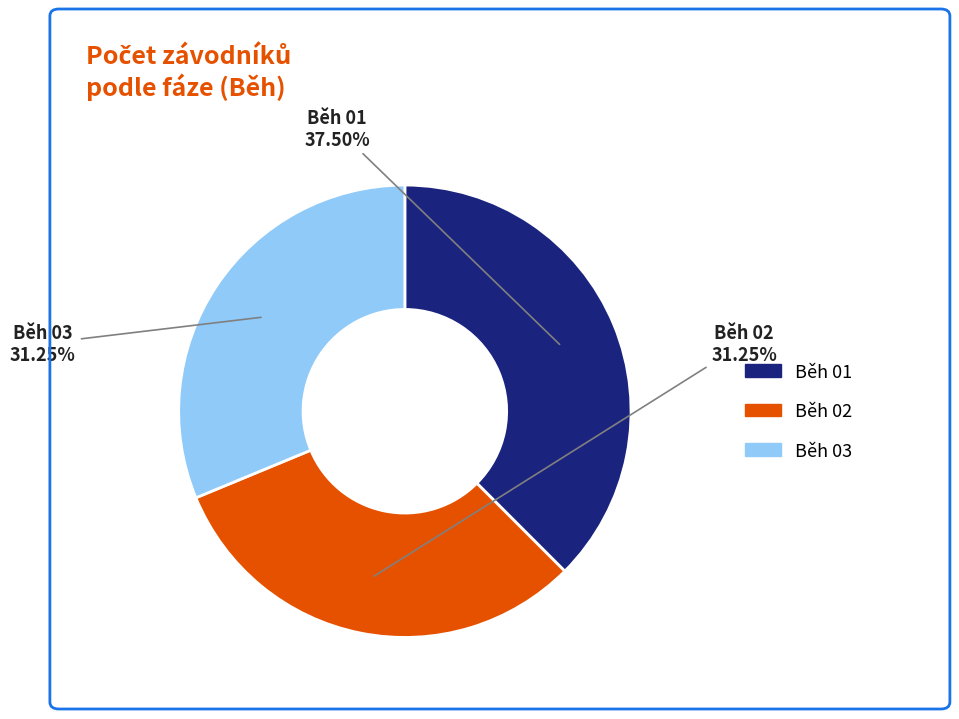

Is there a majority slice in this chart?

No